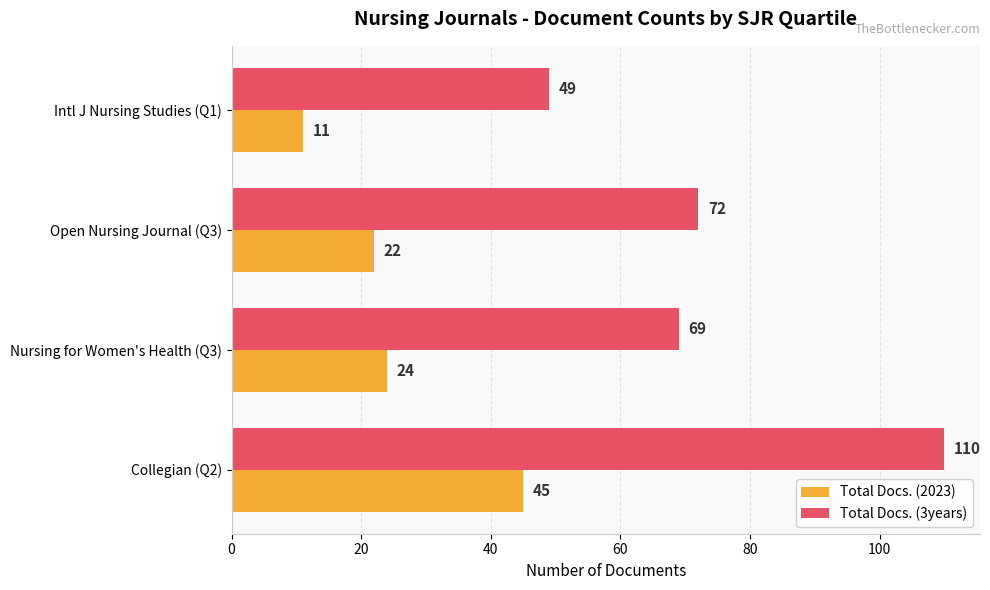

What is the total value across all series at Nursing for Women's Health (Q3)?

93